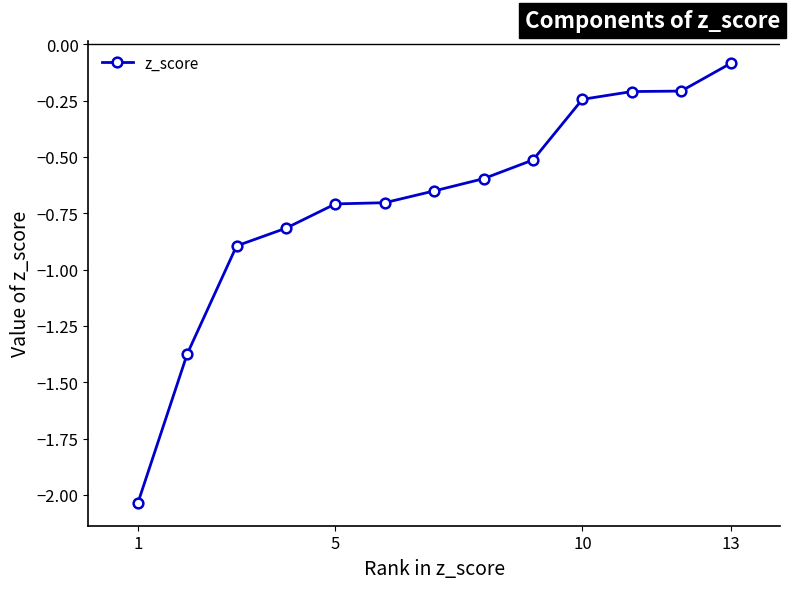

What is the value of the 8th point from the left?

-0.6